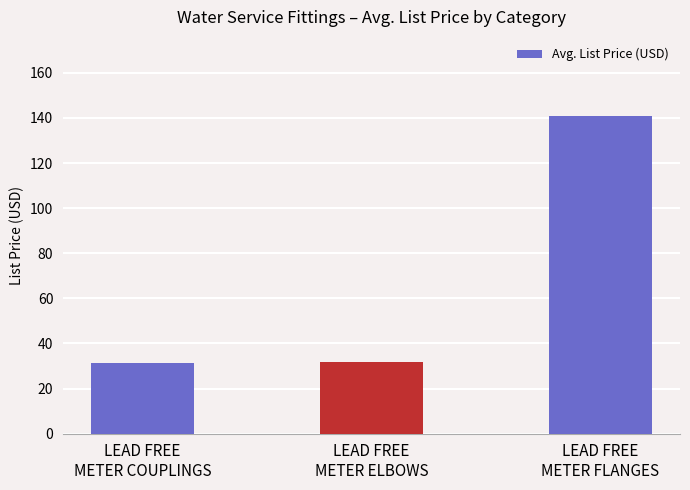

The chart shows a value of 31.4 at LEAD FREE
METER COUPLINGS. True or false?

True